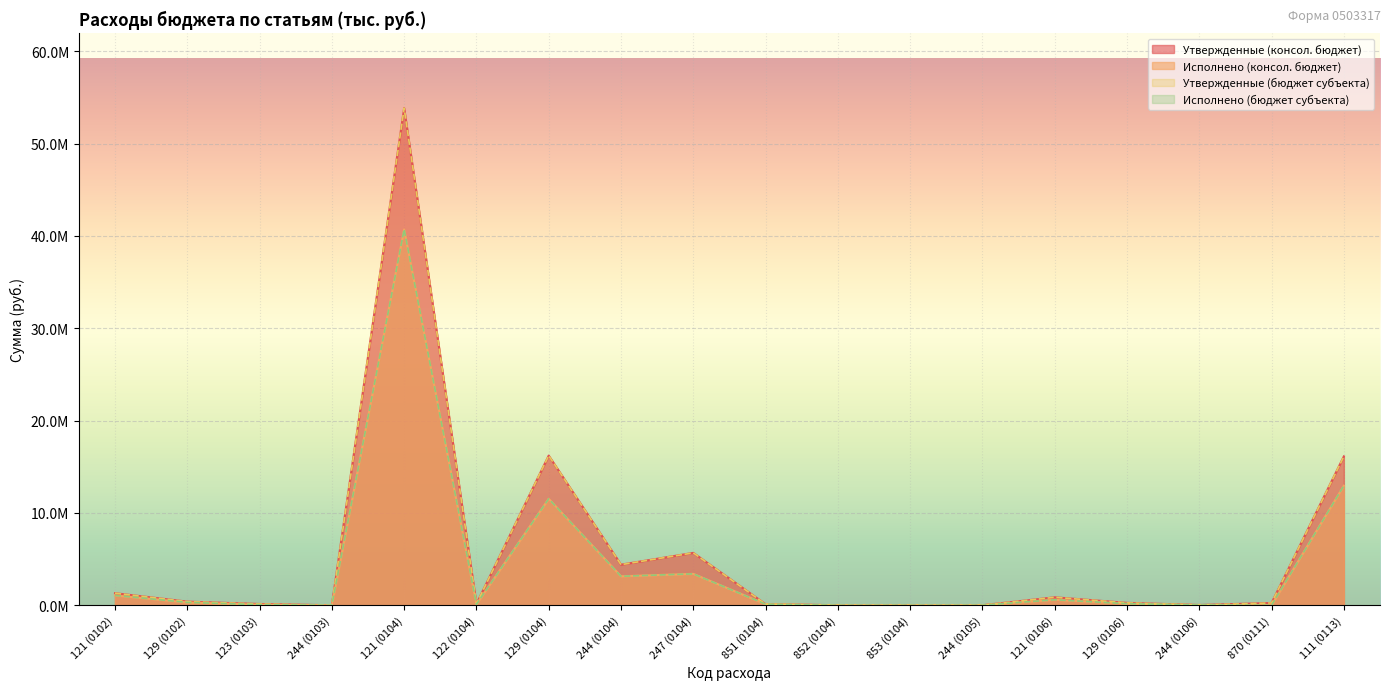

True or false: Исполнено (консол. бюджет) has more than 0 points higher than both neighbors.

True